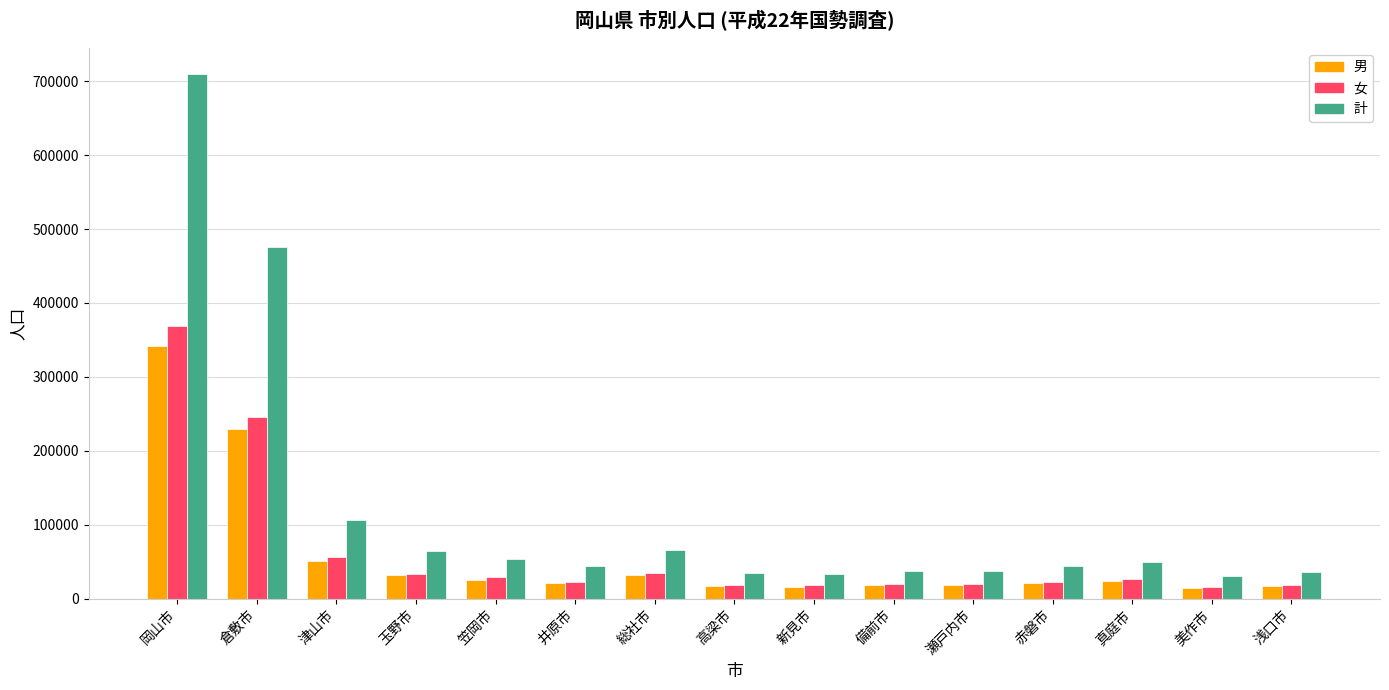

What is the difference between the maximum and minimum values in the 男 series?

326767